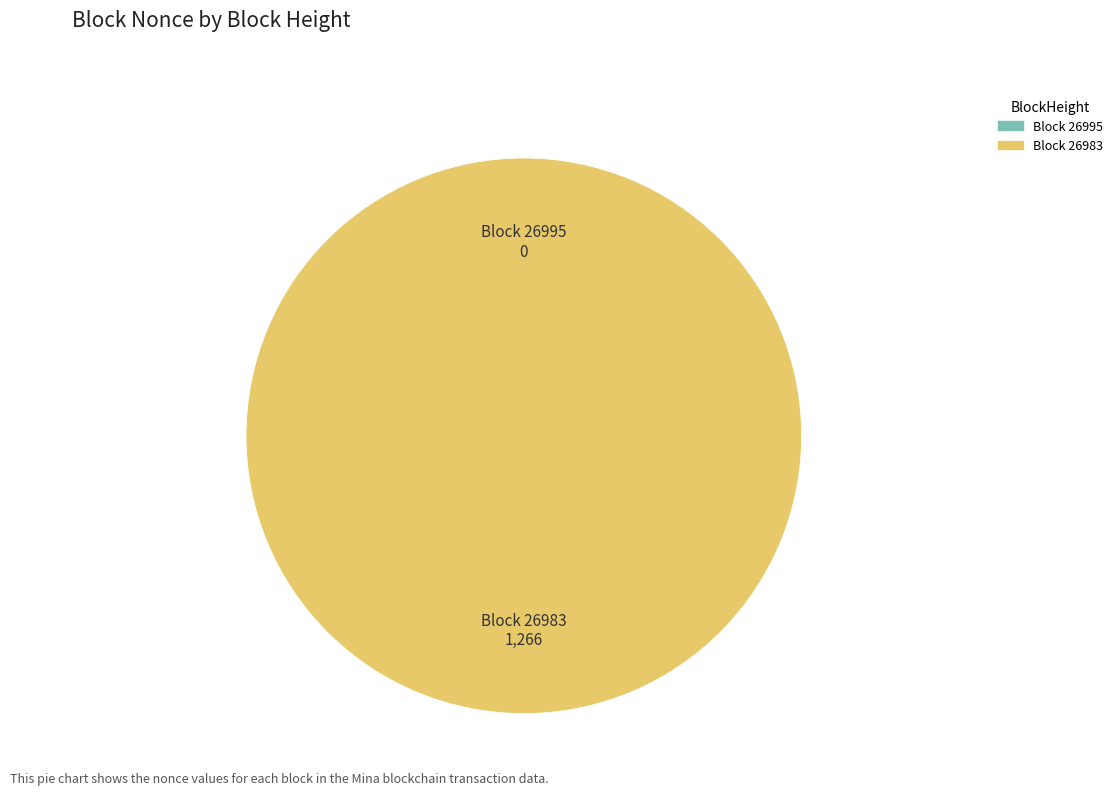

Between 26995 and 26983, which is larger?

26983